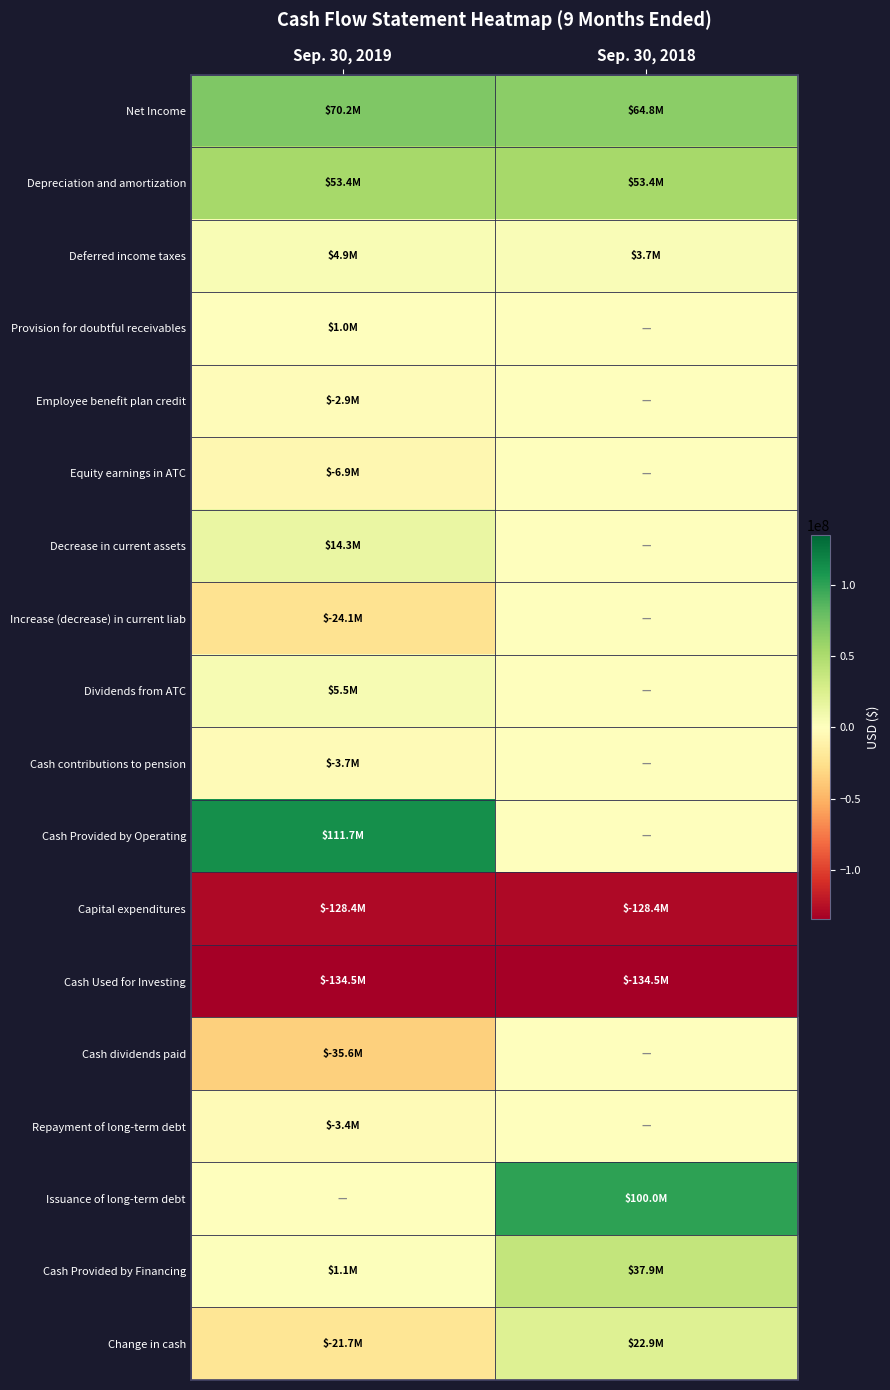

What is the greatest value displayed?

111702000